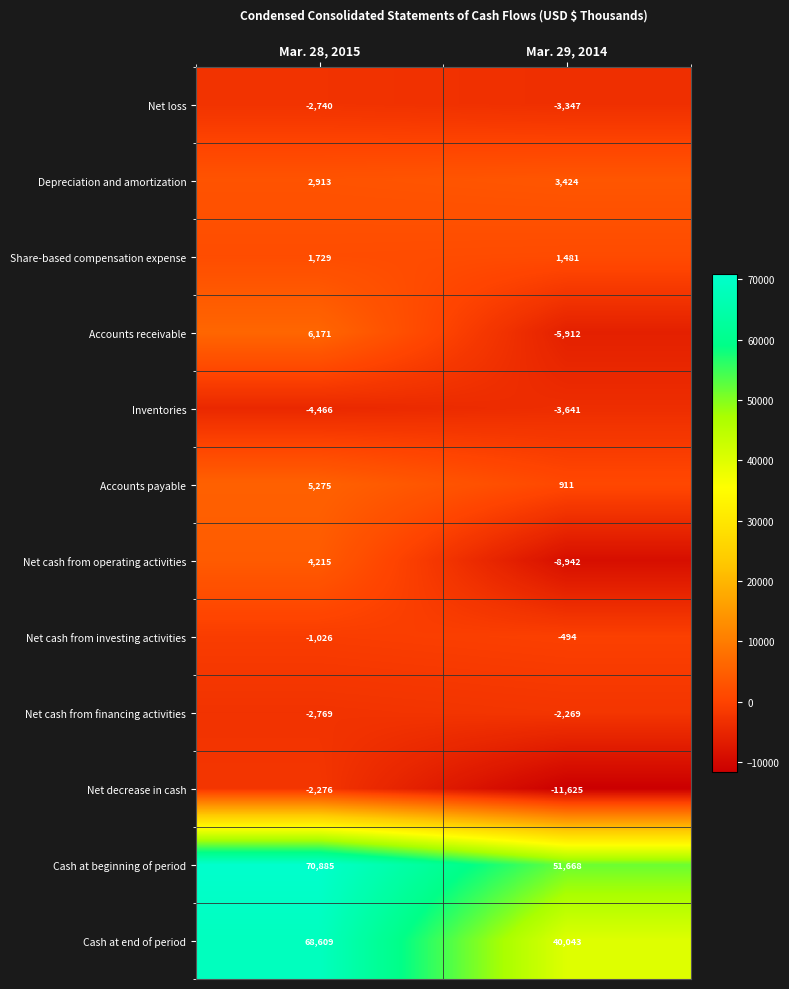

The value of Accounts receivable at Mar. 28, 2015 is 6171. True or false?

True